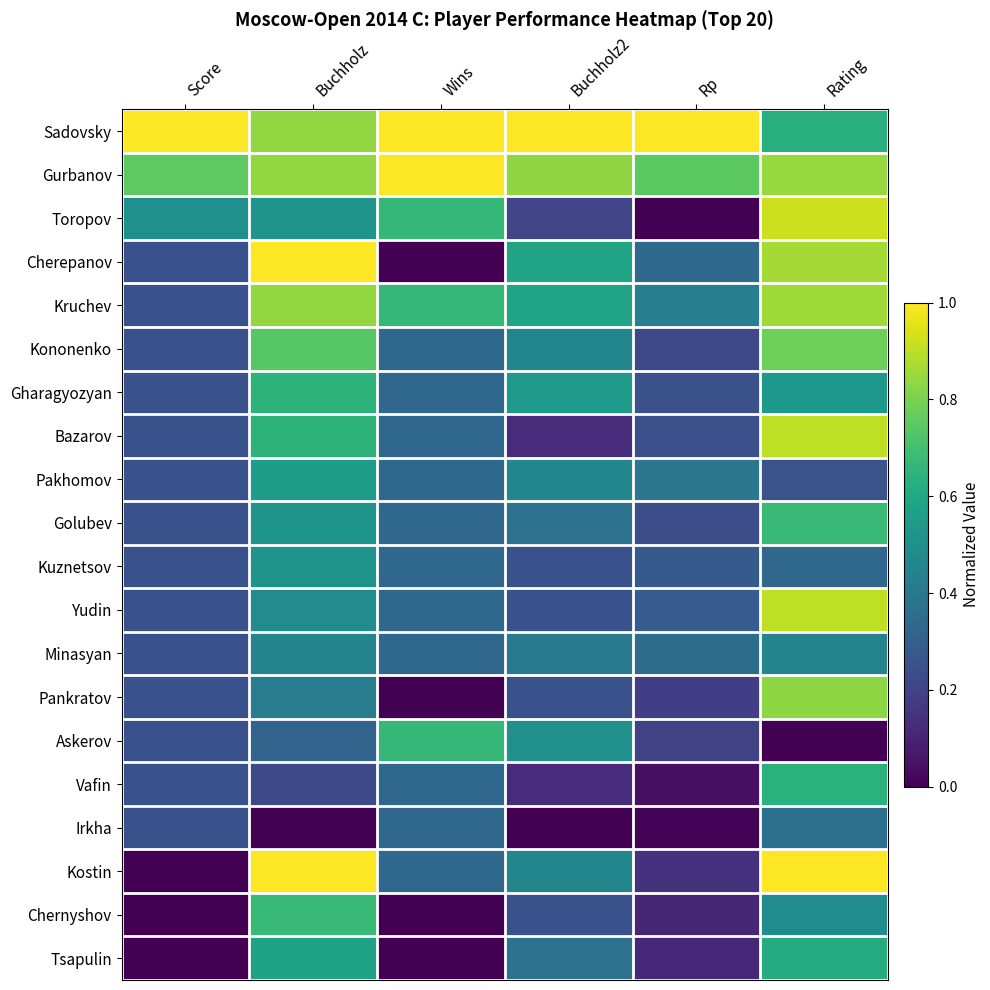

Rank the series by their maximum value, from highest to lowest.

Sadovsky, Gurbanov, Cherepanov, Kostin, Toropov, Bazarov, Yudin, Kruchev, Pankratov, Kononenko, Chernyshov, Golubev, Askerov, Gharagyozyan, Vafin, Tsapulin, Pakhomov, Kuznetsov, Minasyan, Irkha